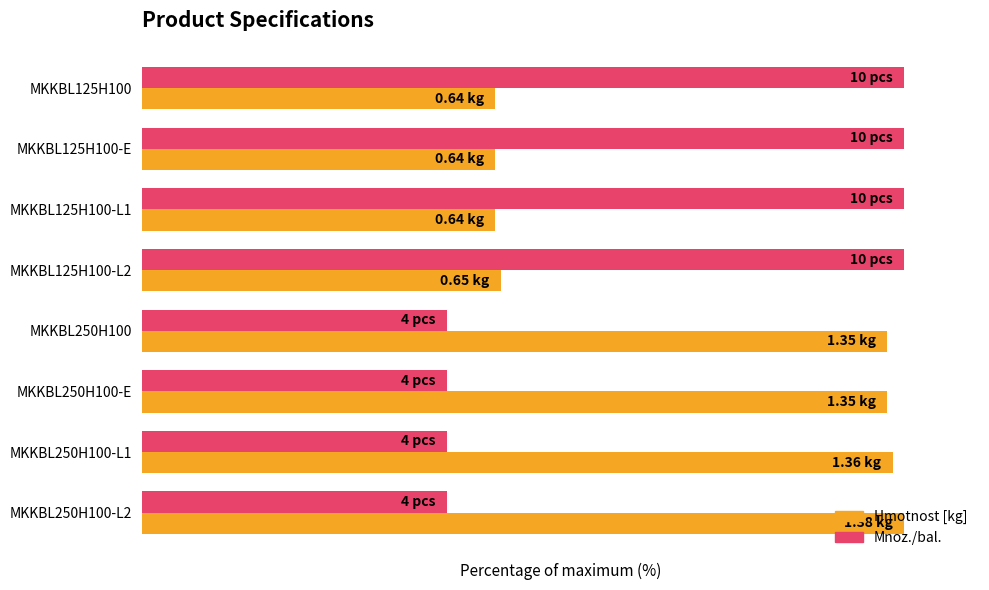

What are all the series names shown in the legend?

Hmotnost [kg], Mnoz./bal.